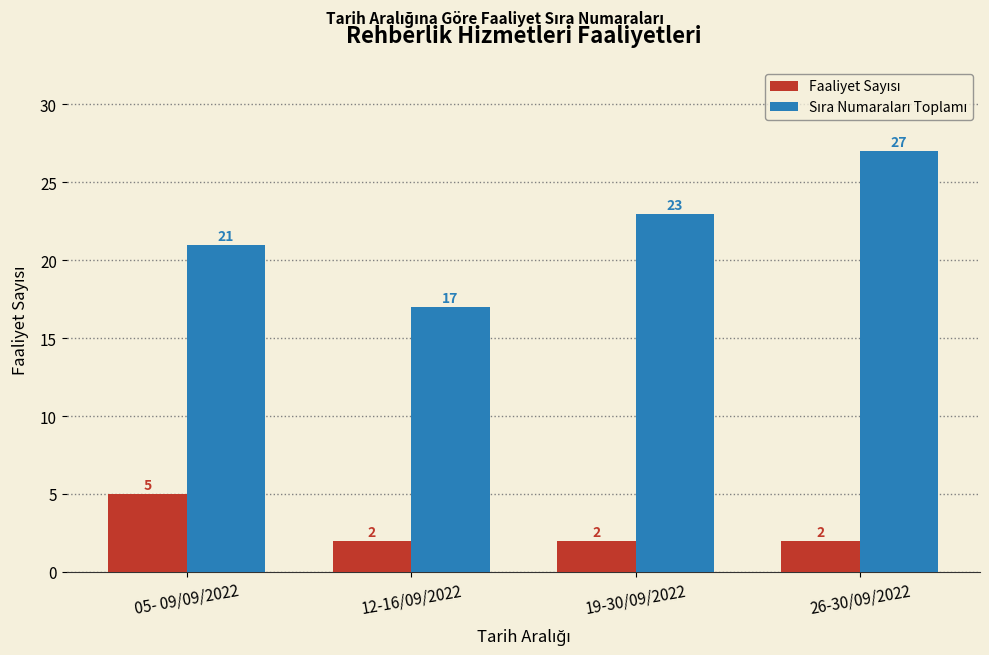

What is the spread (max minus min) of values at 05- 09/09/2022?

16